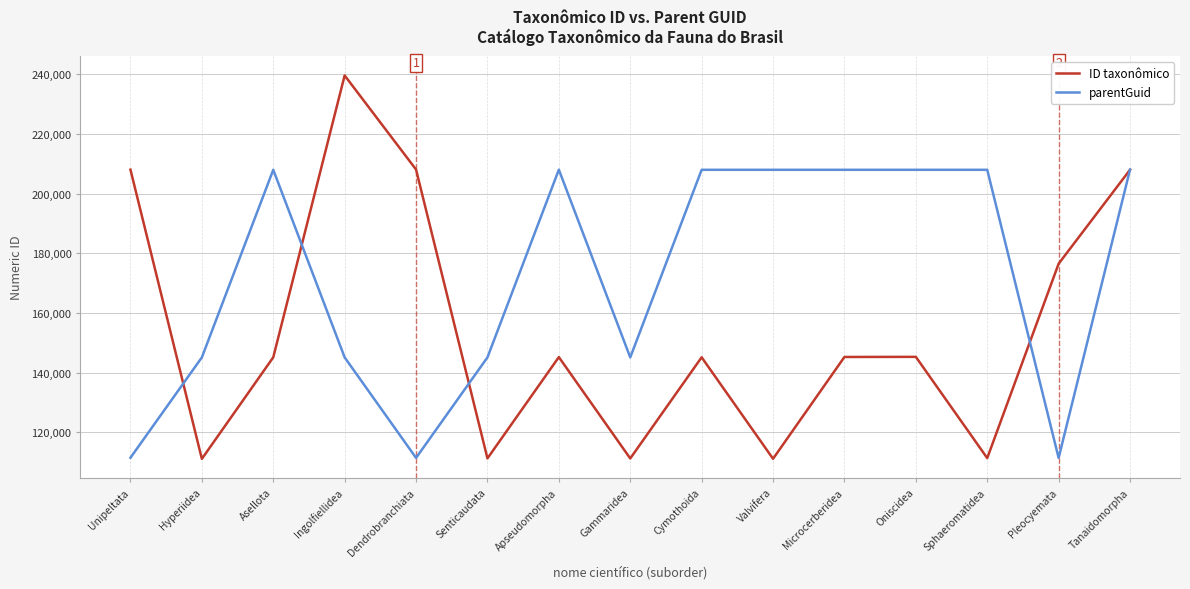

What is the difference between the maximum and minimum values in the parentGuid series?

96548